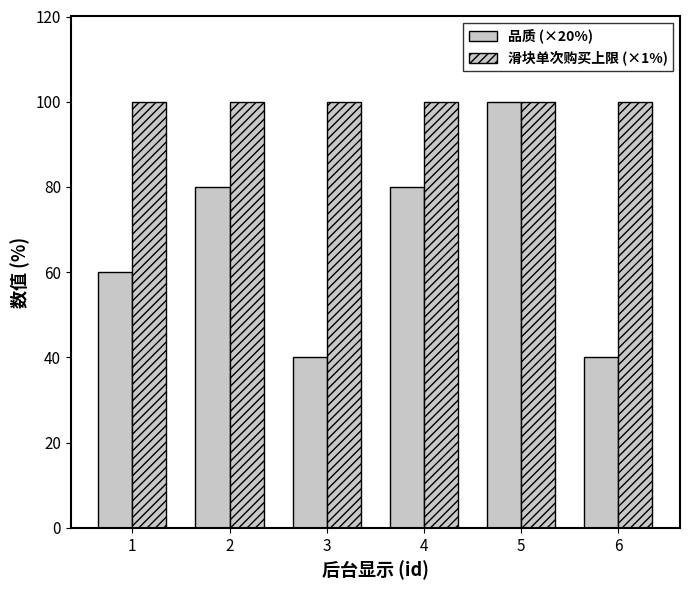

How many series are shown in this chart?

2